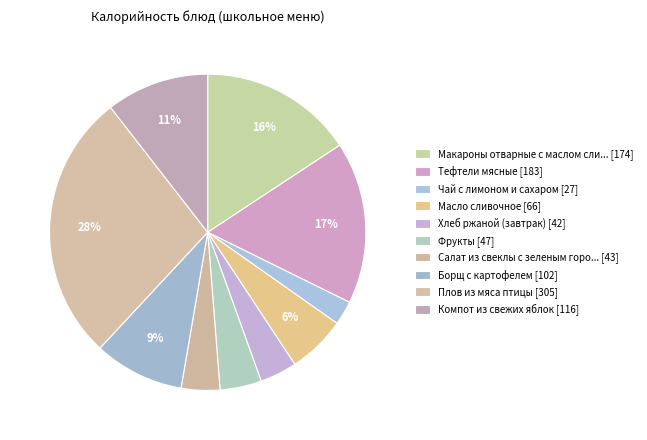

Which slice is the largest?

Плов из мяса птицы